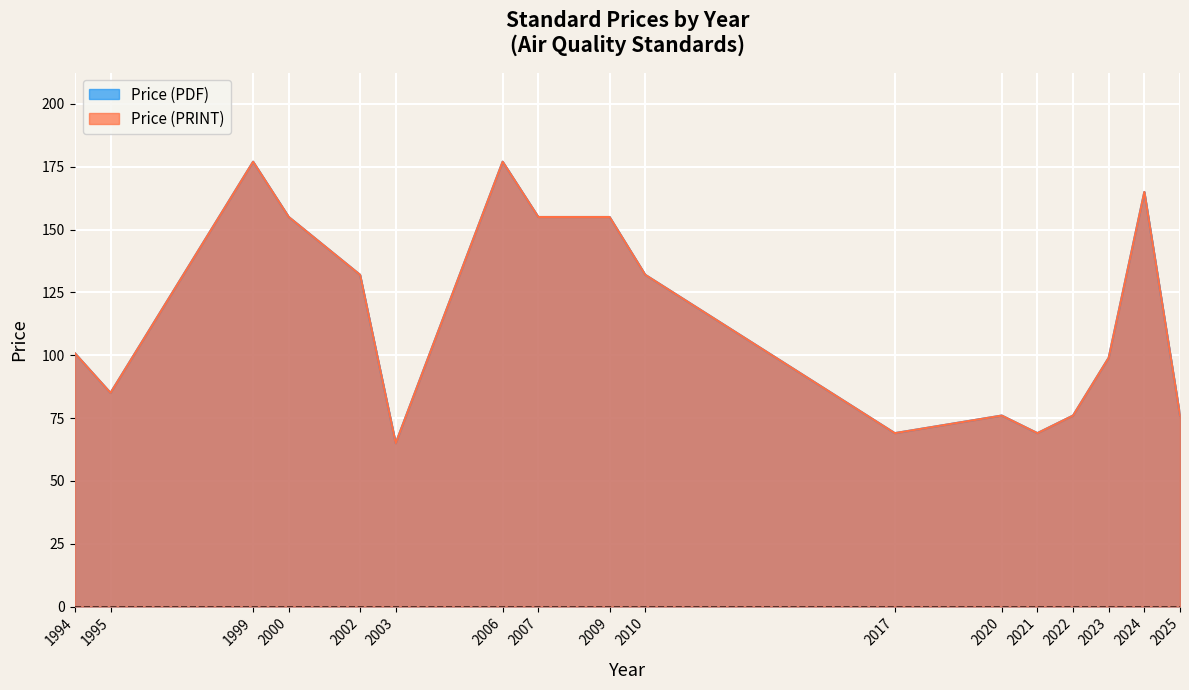

List the labels in order of Price (PDF) value, largest first.

1999, 2006, 2024, 2000, 2007, 2009, 2002, 2010, 1994, 2023, 1995, 2020, 2022, 2025, 2017, 2021, 2003